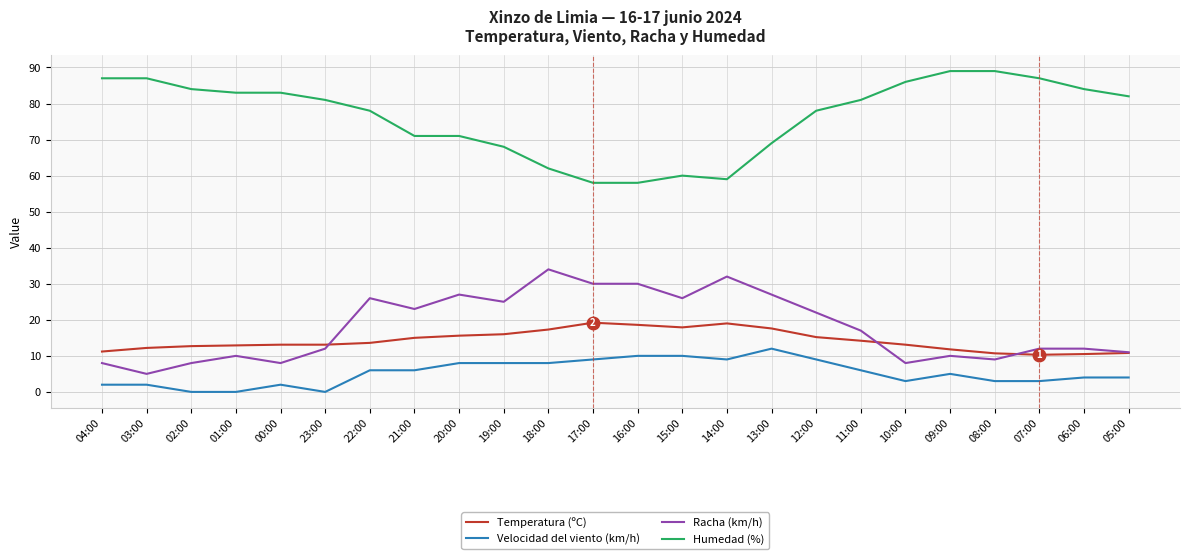

What are all the series names shown in the legend?

Temperatura (ºC), Velocidad del viento (km/h), Racha (km/h), Humedad (%)